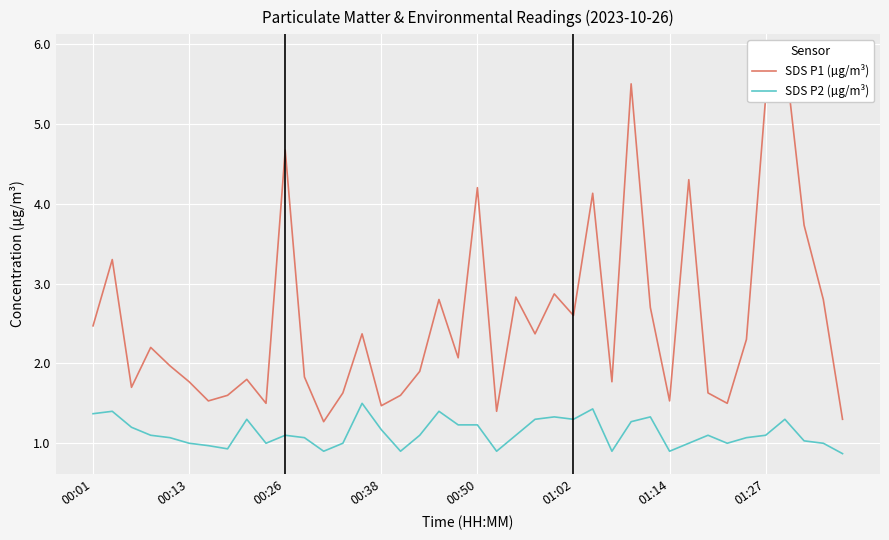

What is the highest value of the SDS P2 (µg/m³) series?

1.5